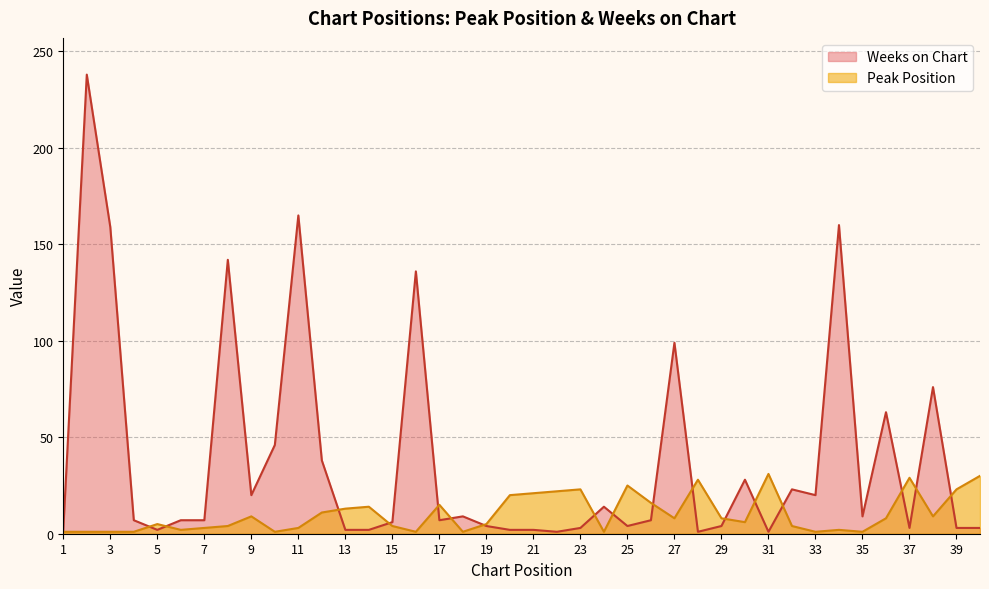

The value of Peak Position at 13 is 22. True or false?

False